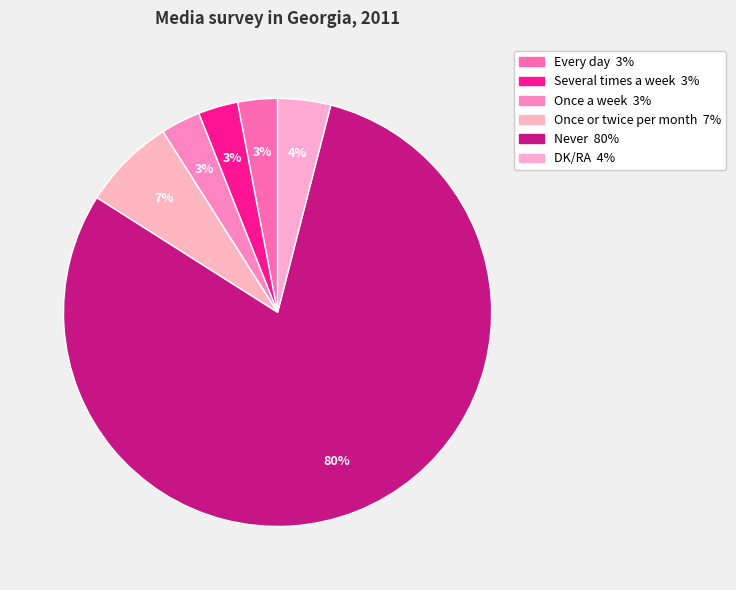

Which slice is the largest?

Never